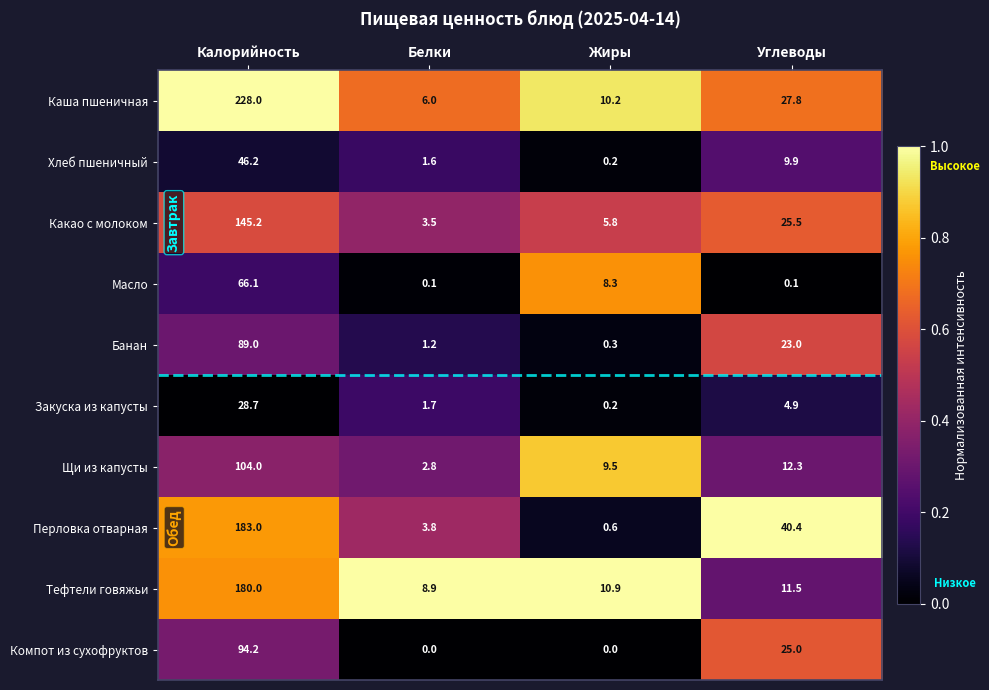

Between Калорийность and Жиры, which series saw the biggest shift?

Каша пшеничная